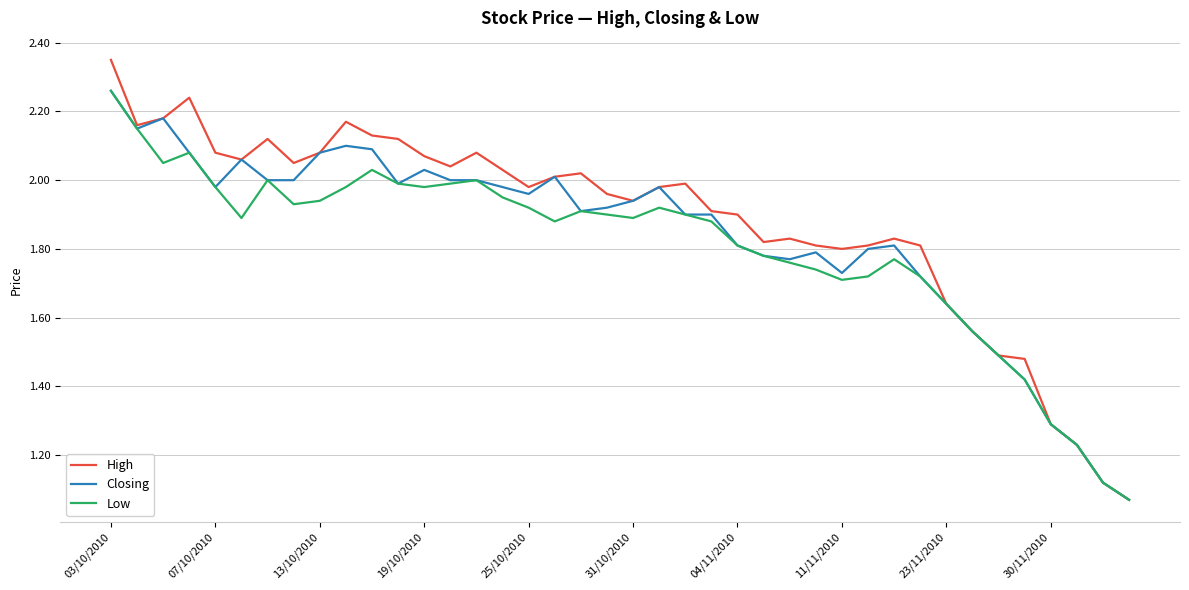

Which series has the widest spread of values?

High